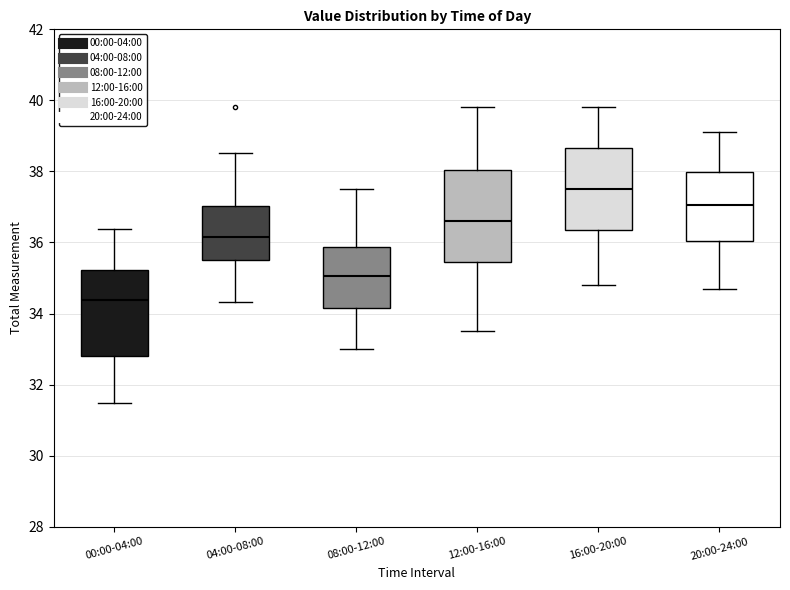

Which box has the highest median line?

16:00-20:00